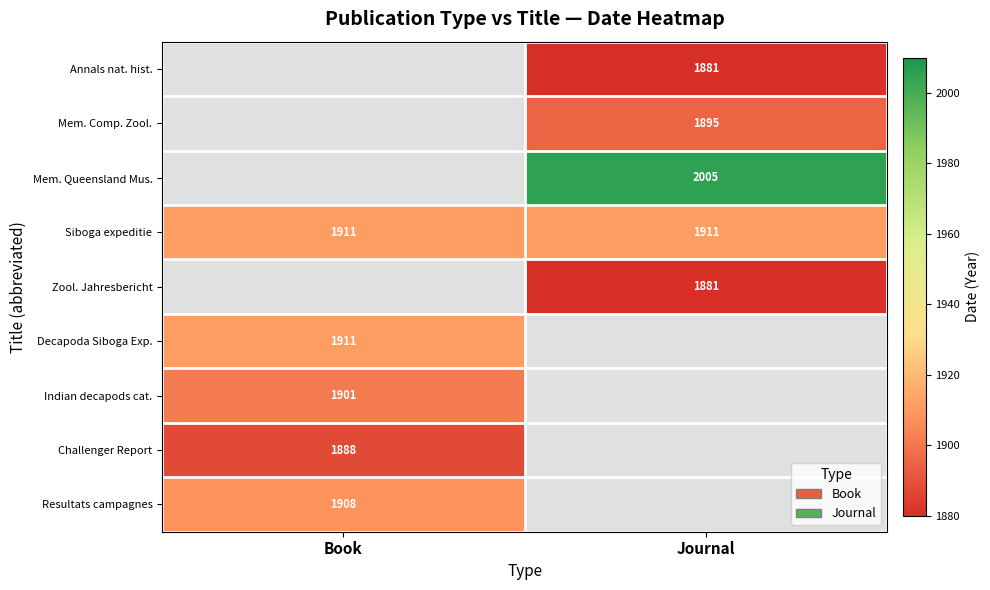

Is the value of Annals nat. hist. at Journal greater than the value of Resultats campagnes at Book?

No